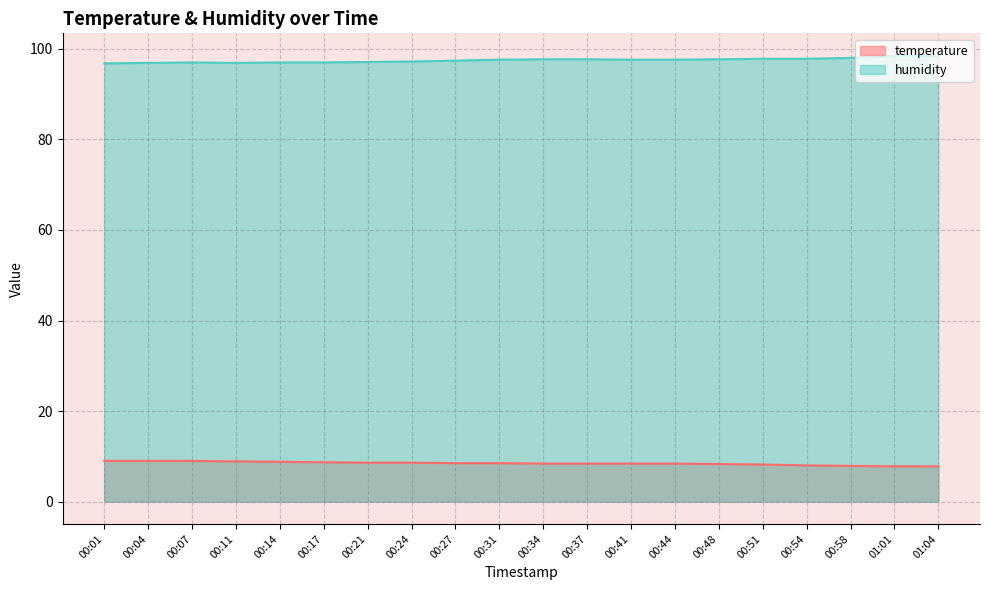

Is the value of humidity at 00:41 greater than the value of temperature at 01:01?

Yes